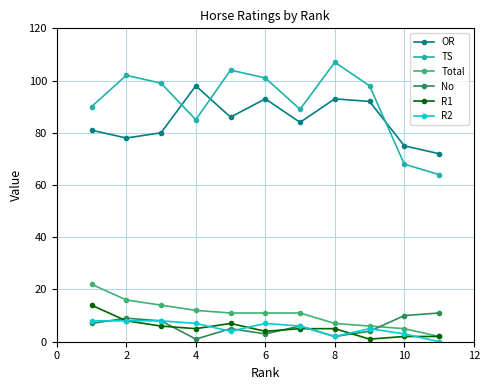

Which series has the largest total across all categories?

TS